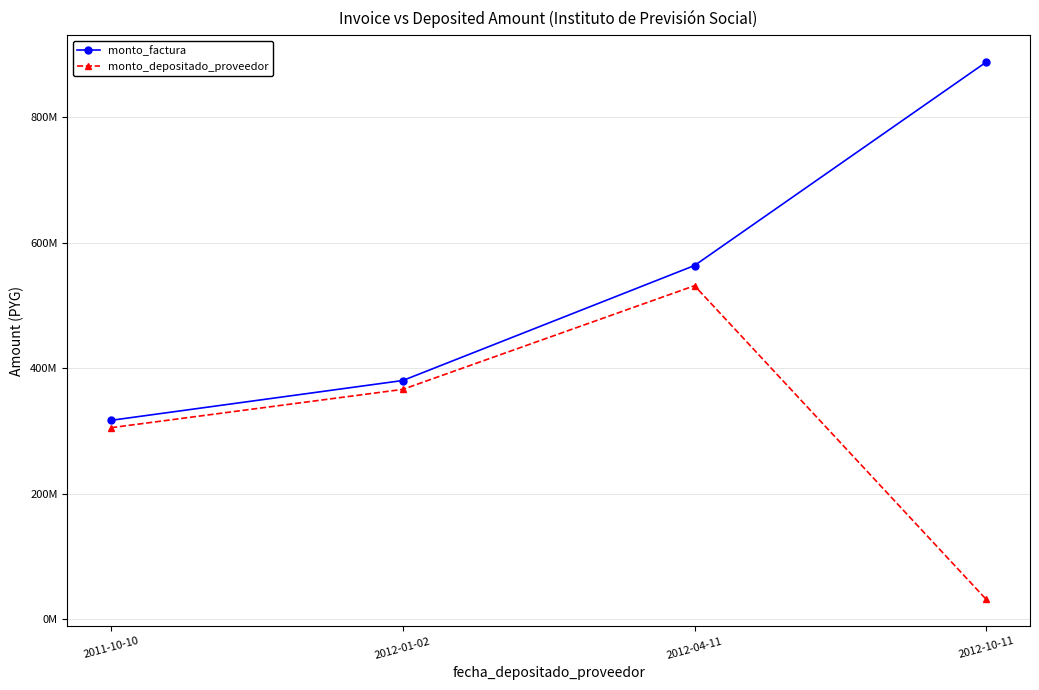

Which has a higher value, 2012-04-11 or 2011-10-10?

2012-04-11